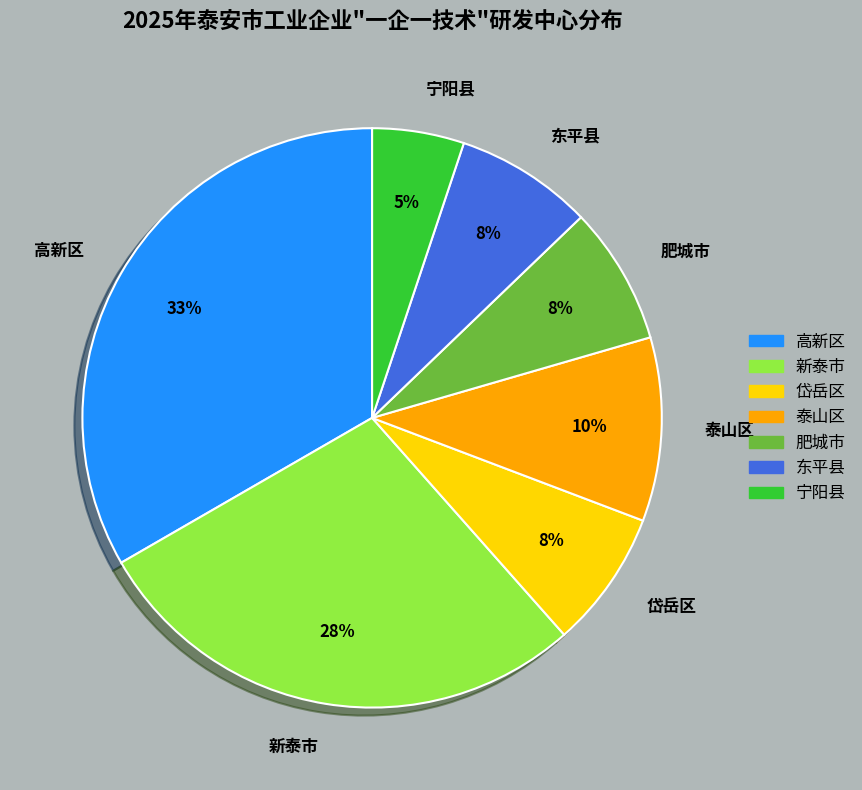

To the nearest percent, what portion does 肥城市 represent?

8%